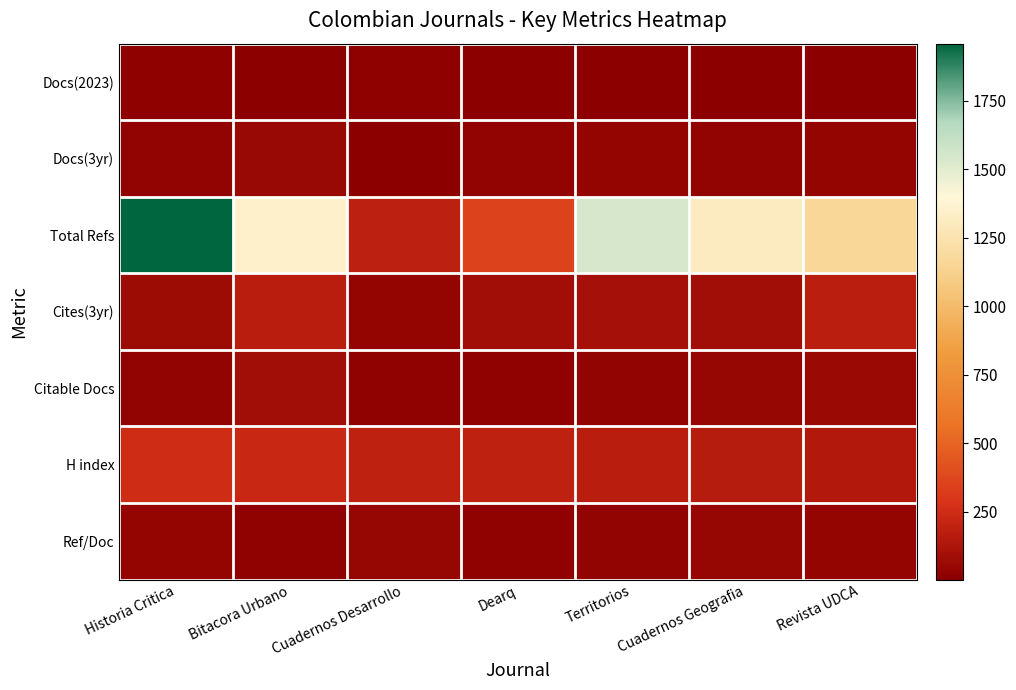

How many categories are shown in the chart?

7